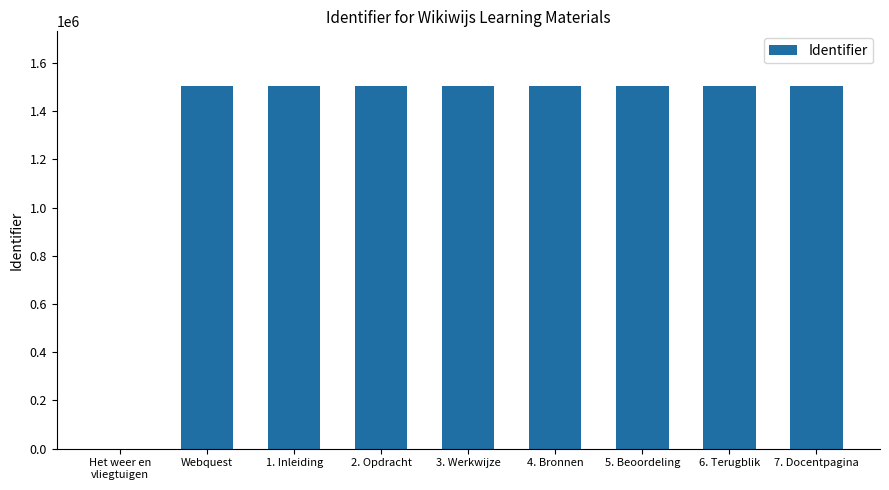

The value at 5. Beoordeling is 1505609. True or false?

True